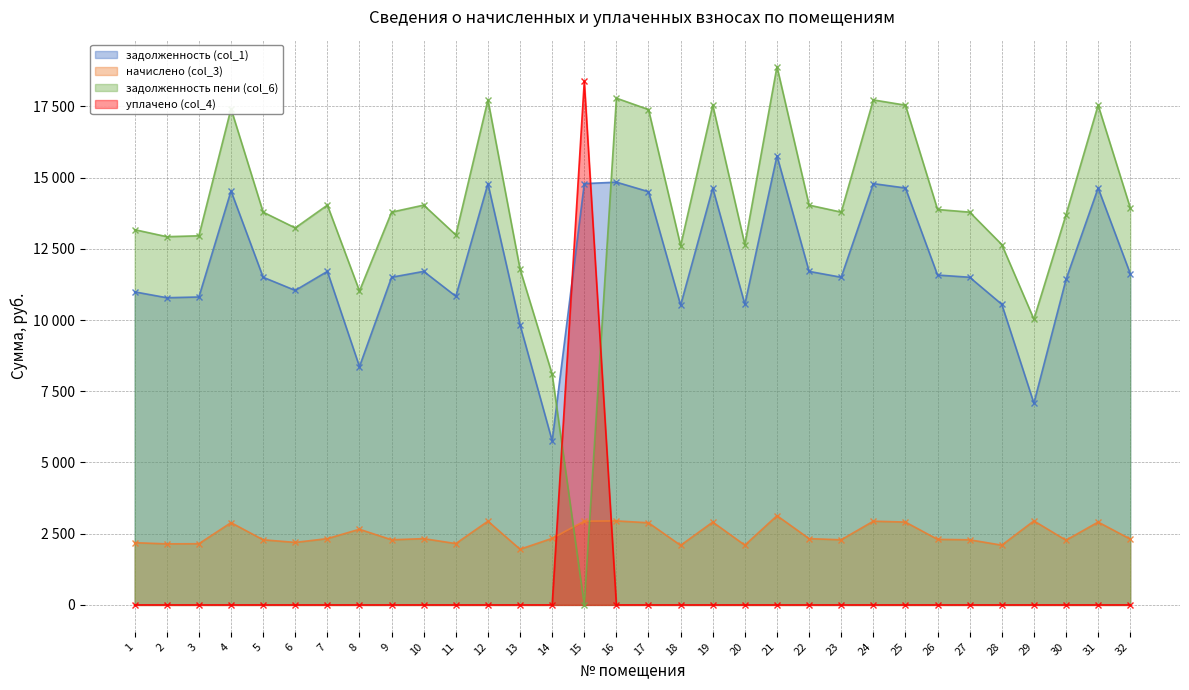

Reading left to right, transcribe all the data shown in this chart.

задолженность (col_1): 1=10991.0	2=10785.6	3=10811.3	4=14534.9	5=11504.6	6=11042.4	7=11710.1	8=8366.4	9=11504.6	10=11710.1	11=10837.0	12=14791.7	13=9835.4	14=5761.4	15=14791.7	16=14843.0	17=14509.2	18=10523.6	19=14637.6	20=10554.5	21=15767.5	22=11710.1	23=11504.6	24=14791.7	25=14637.6	26=11581.7	27=11504.6	28=10554.5	29=7083.0	30=11427.6	31=14637.6	32=11633.0
начислено (col_3): 1=2184.1	2=2143.3	3=2148.4	4=2888.3	5=2286.2	6=2194.3	7=2326.9	8=2656.1	9=2286.2	10=2326.9	11=2153.4	12=2939.3	13=1954.4	14=2337.2	15=2939.3	16=2949.6	17=2883.2	18=2091.2	19=2908.7	20=2097.4	21=3133.3	22=2326.9	23=2286.2	24=2939.3	25=2908.7	26=2301.5	27=2286.2	28=2097.4	29=2949.6	30=2270.9	31=2908.7	32=2311.7
задолженность пени (col_6): 1=13175.2	2=12928.9	3=12959.7	4=17423.2	5=13790.8	6=13236.7	7=14037.0	8=11022.5	9=13790.8	10=14037.0	11=12990.4	12=17731.0	13=11789.9	14=8098.6	15=0.0	16=17792.6	17=17392.4	18=12614.9	19=17546.3	20=12651.8	21=18900.8	22=14037.0	23=13790.8	24=17731.0	25=17546.3	26=13883.2	27=13790.8	28=12651.8	29=10032.6	30=13698.5	31=17546.3	32=13944.7
уплачено (col_4): 1=0.0	2=0.0	3=0.0	4=0.0	5=0.0	6=0.0	7=0.0	8=0.0	9=0.0	10=0.0	11=0.0	12=0.0	13=0.0	14=0.0	15=18384.0	16=0.0	17=0.0	18=0.0	19=0.0	20=0.0	21=0.0	22=0.0	23=0.0	24=0.0	25=0.0	26=0.0	27=0.0	28=0.0	29=0.0	30=0.0	31=0.0	32=0.0